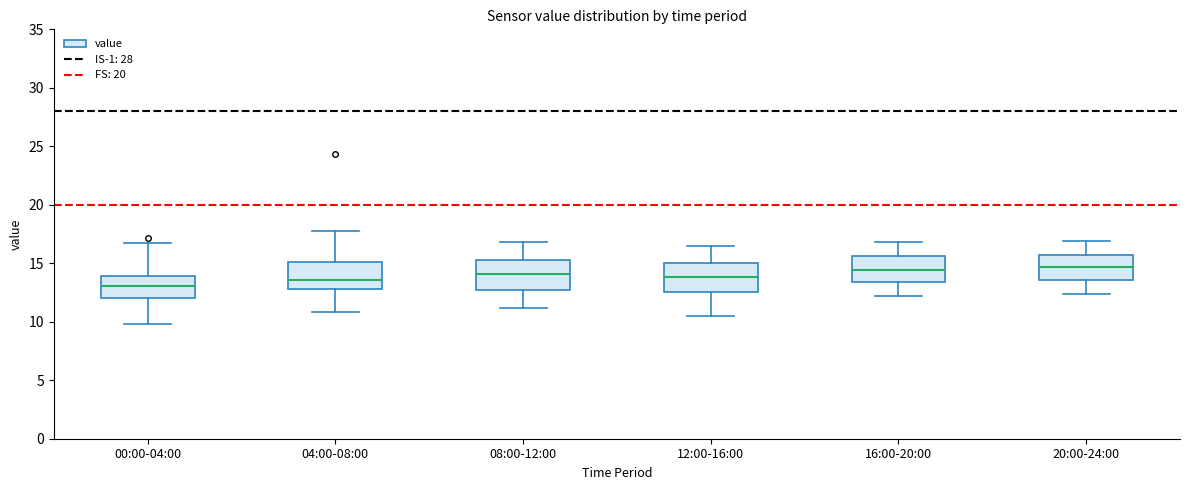

Reading left to right, read every box against the y-axis: the position of its median line, the range the box covers, and the ends of its whiskers. The values are not printed on the chart, so give them approximately, as read against the axis.

00:00-04:00: median 13.0, box 12.0 to 14.0, whiskers 10.0 to 17.0
04:00-08:00: median 13.5, box 13.0 to 15.0, whiskers 11.0 to 18.0
08:00-12:00: median 14.0, box 12.5 to 15.5, whiskers 11.0 to 17.0
12:00-16:00: median 14.0, box 12.5 to 15.0, whiskers 10.5 to 16.5
16:00-20:00: median 14.5, box 13.5 to 15.5, whiskers 12.0 to 17.0
20:00-24:00: median 14.5, box 13.5 to 15.5, whiskers 12.5 to 17.0